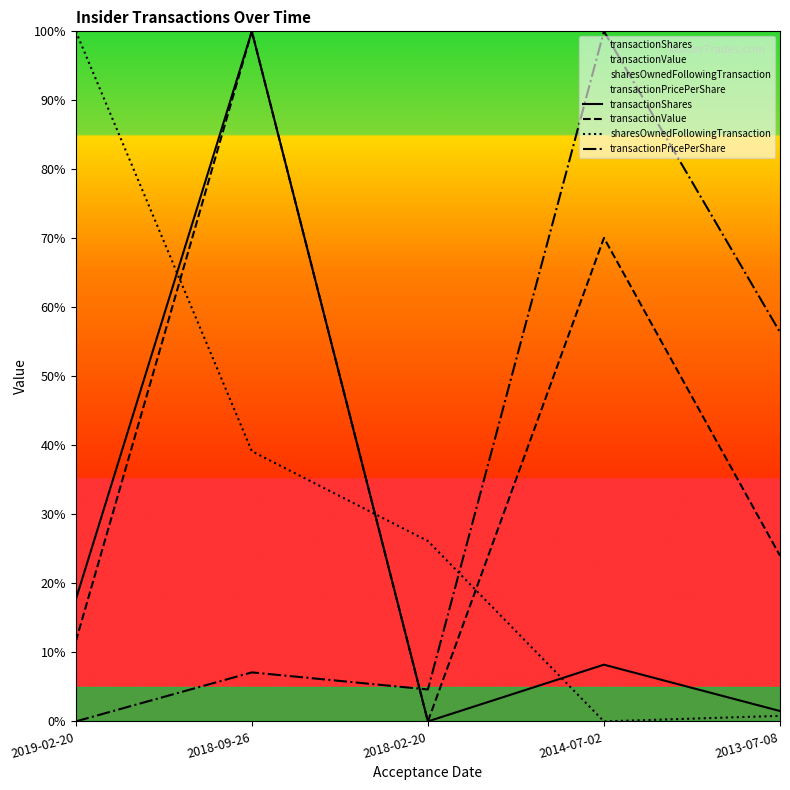

What is the approximate value of transactionShares at 2019-02-20?

17.6